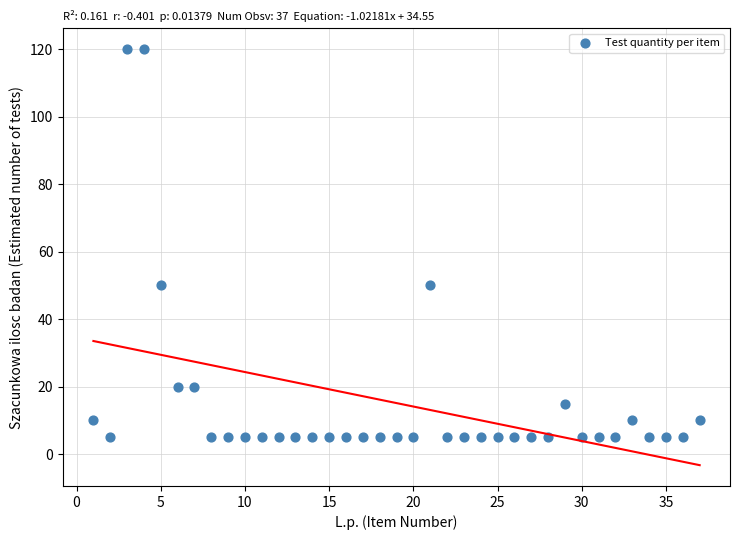

What is the range of Y values (max minus min)?

115